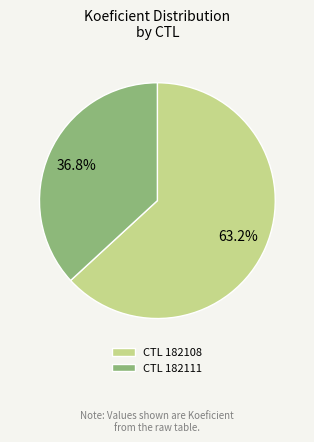

What is the majority slice?

CTL 182108